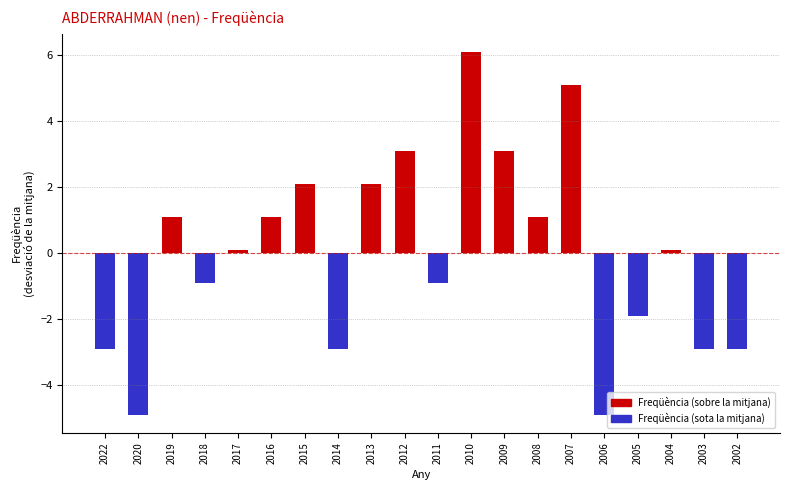

What is the value of the 2nd bar from the left?

-4.9